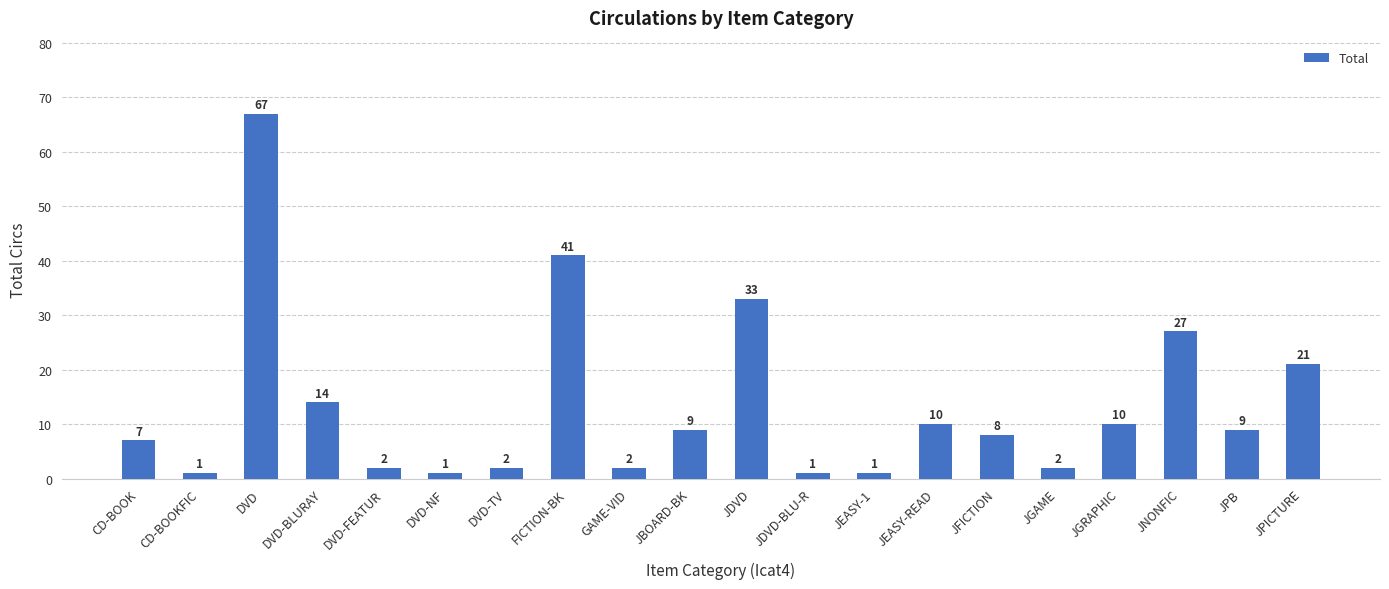

What is the label of the 14th bar from the right?

DVD-TV